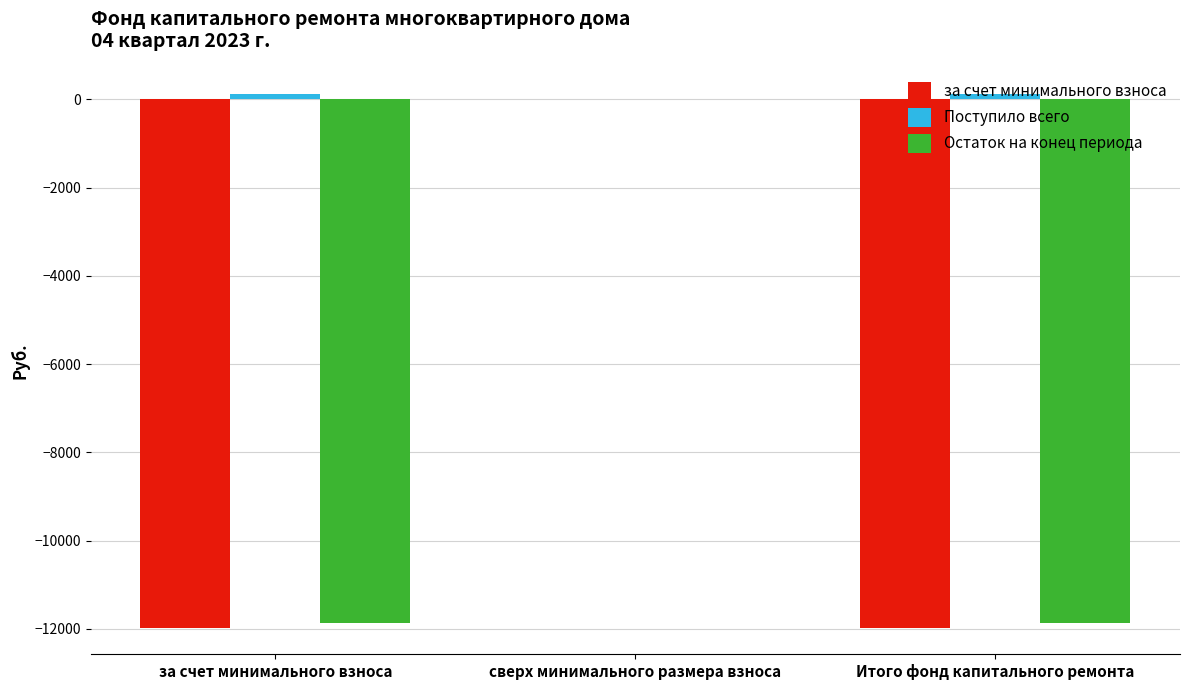

Is the value of Остаток на конец периода at Итого фонд капитального ремонта greater than the value of за счет минимального взноса at за счет минимального взноса?

Yes